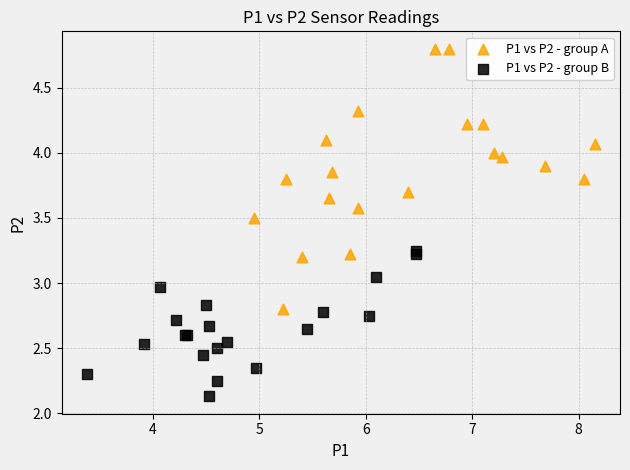

Which series has the largest Y range (max minus min)?

P1 vs P2 - group A